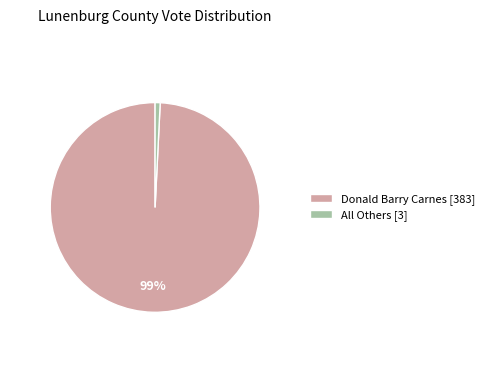

What percentage is the Donald Barry Carnes slice, to the nearest percent?

99%